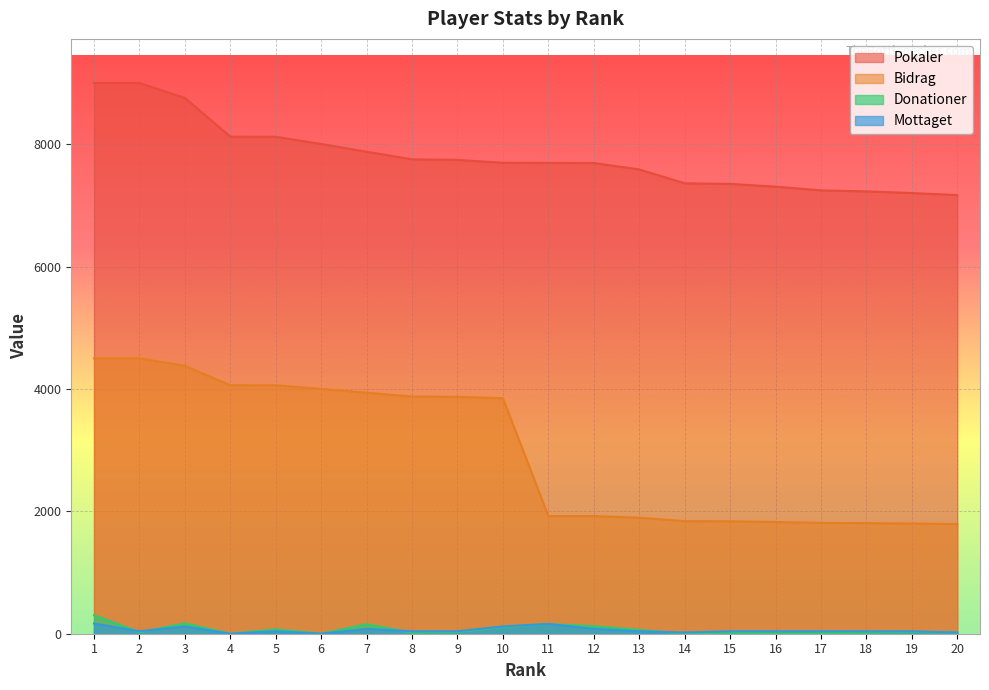

What is the total value across all series at 10?

11774